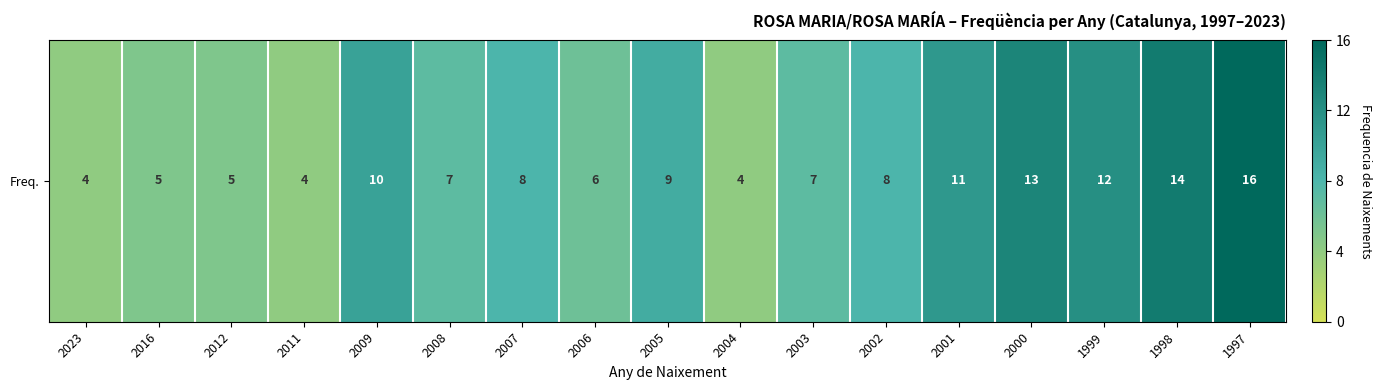

The chart shows a value of 2 at 2023. True or false?

False